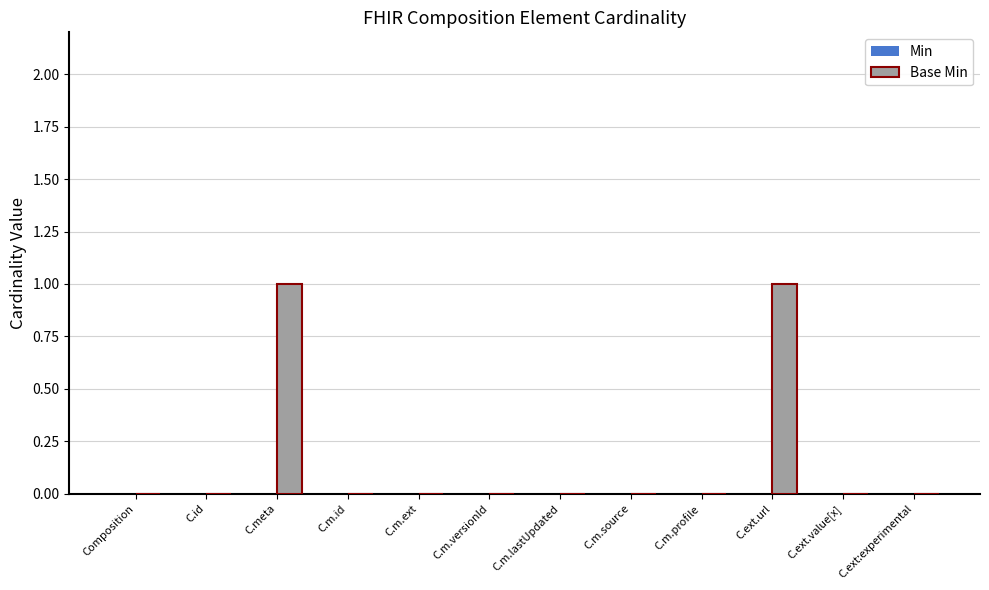

Are the bars horizontal?

No